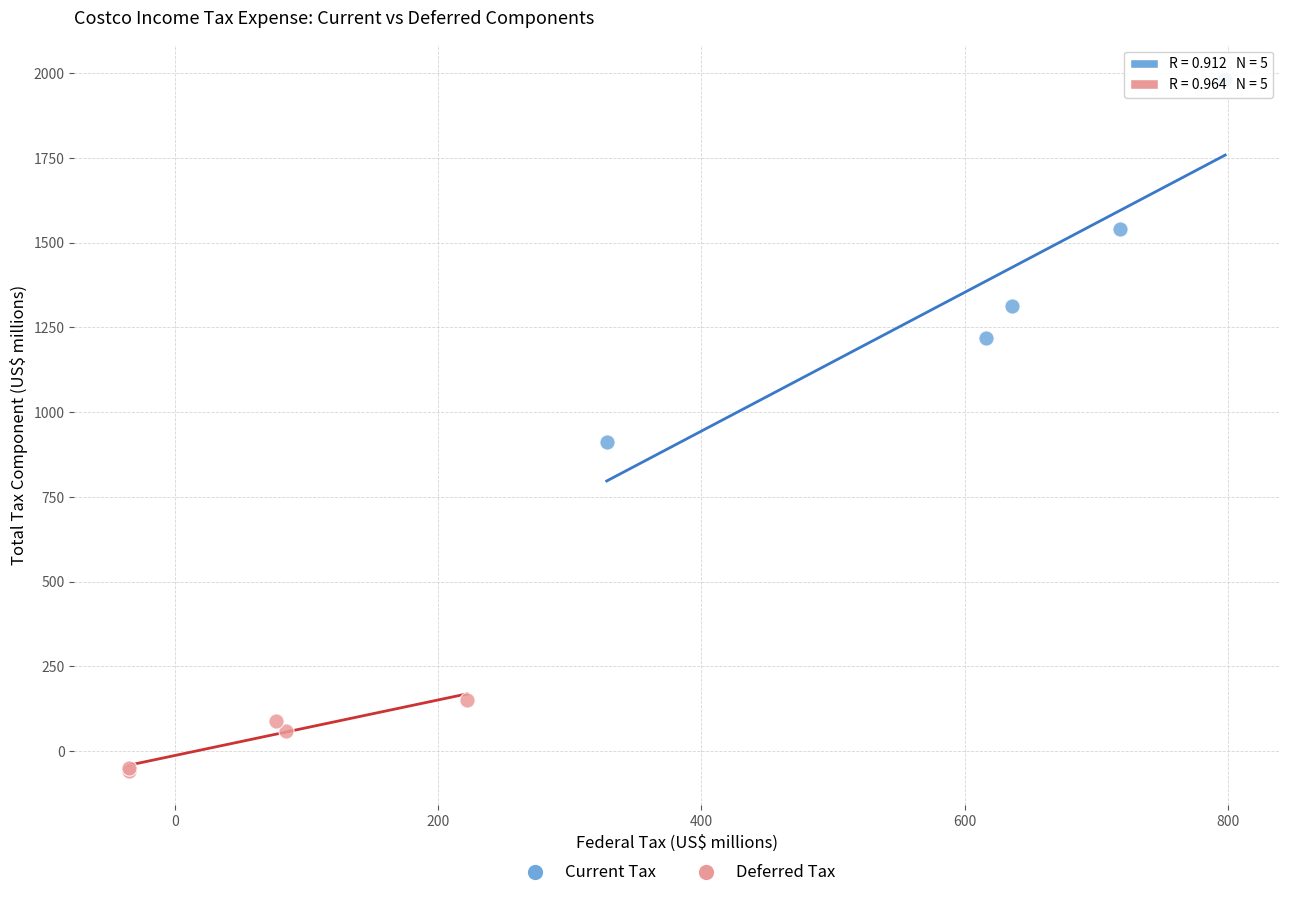

Which series has the largest Y range (max minus min)?

Current Tax